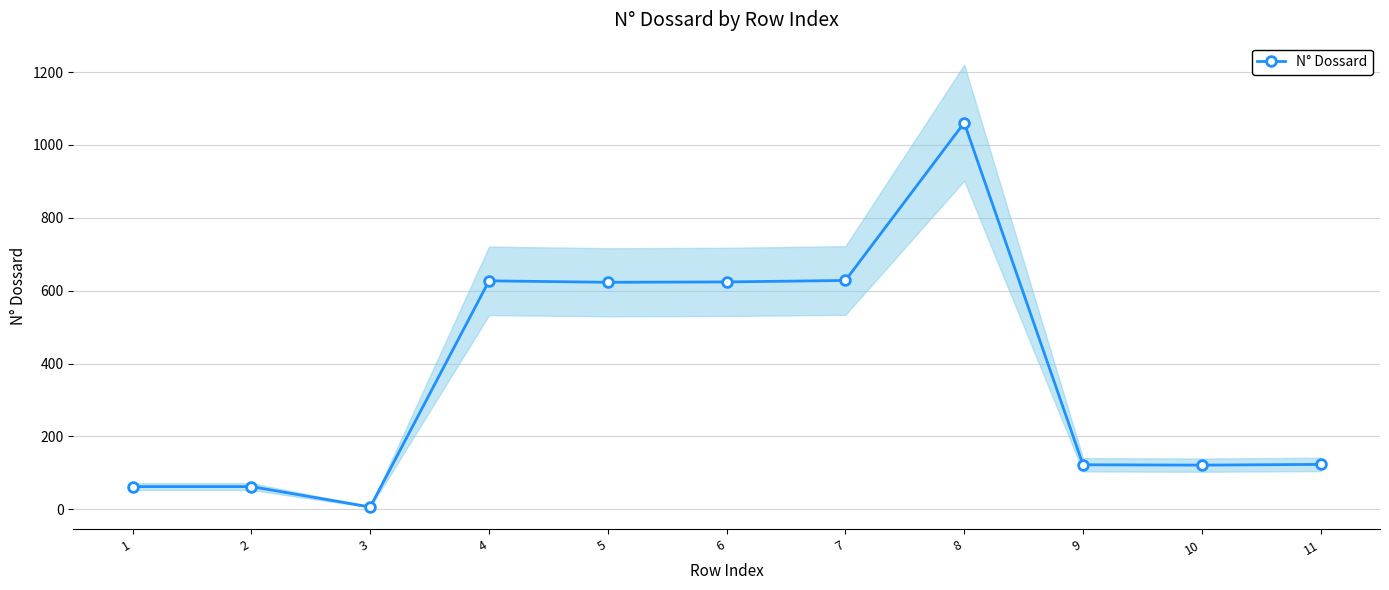

At which category does the chart reach its peak across all series?

8